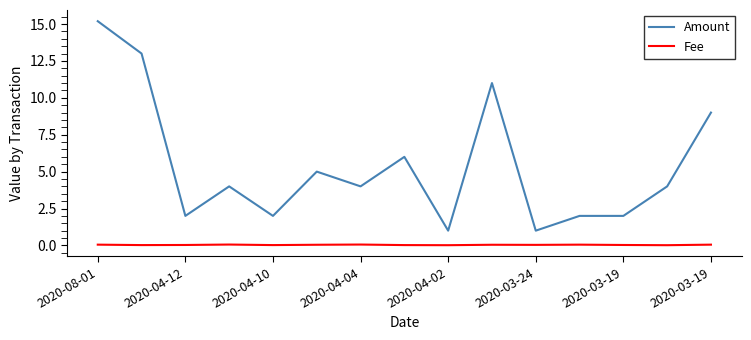

How many categories are shown in the chart?

15